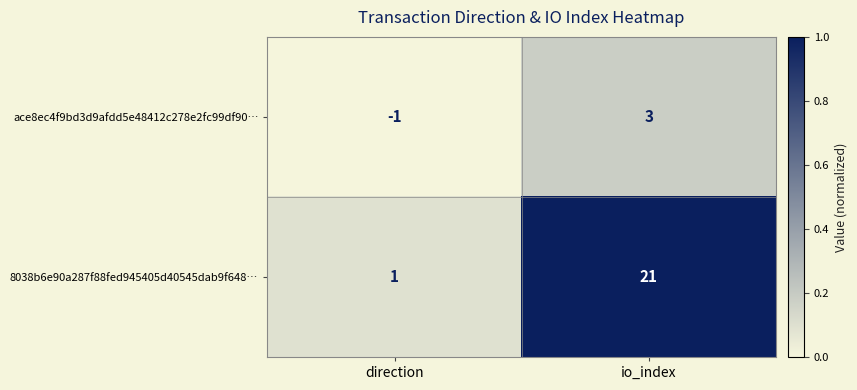

Is it true that ace8ec4f9bd3d9afdd5e48412c278e2fc99df90… equals 3 at io_index?

True